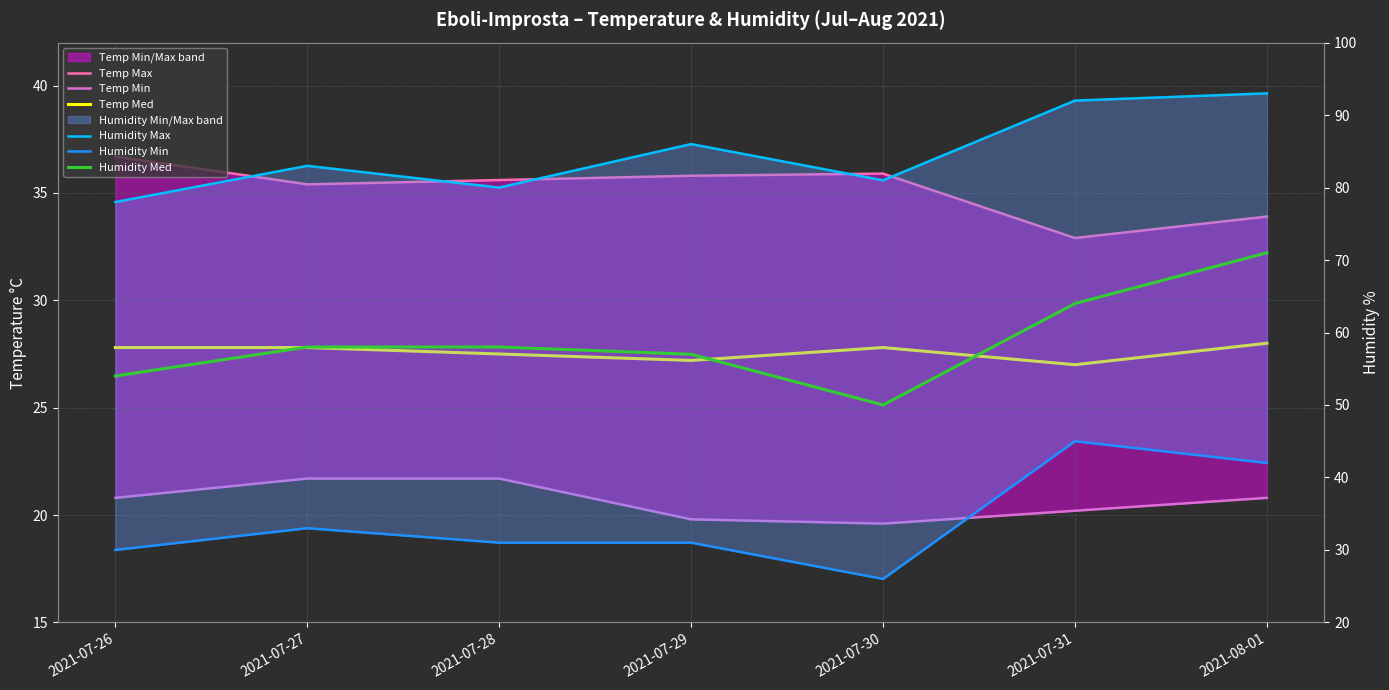

Which series has the largest range (max minus min)?

Humidity Med